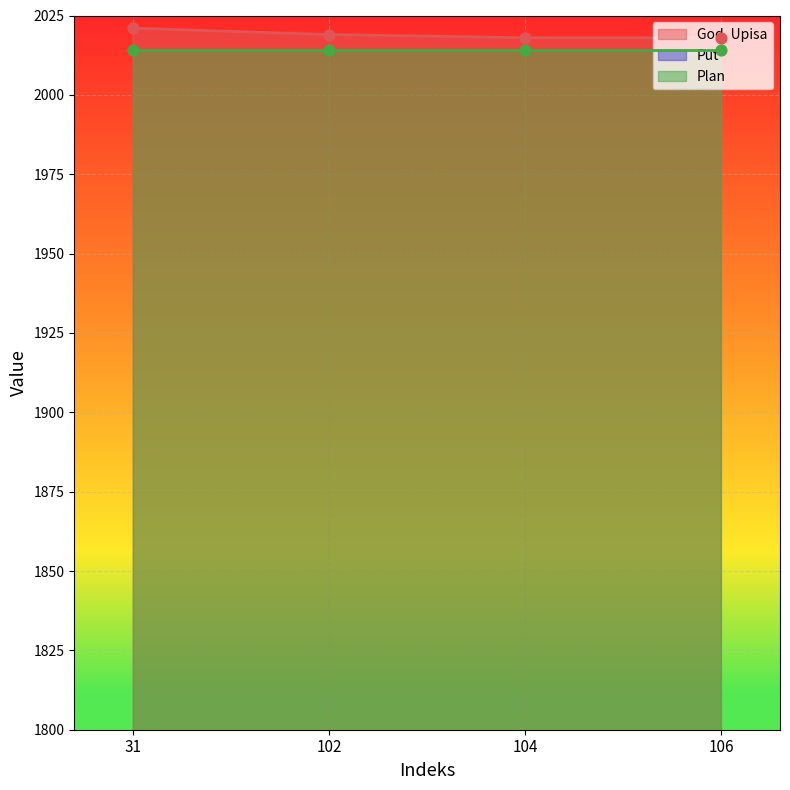

At how many categories does at least one series exceed 1489?

4